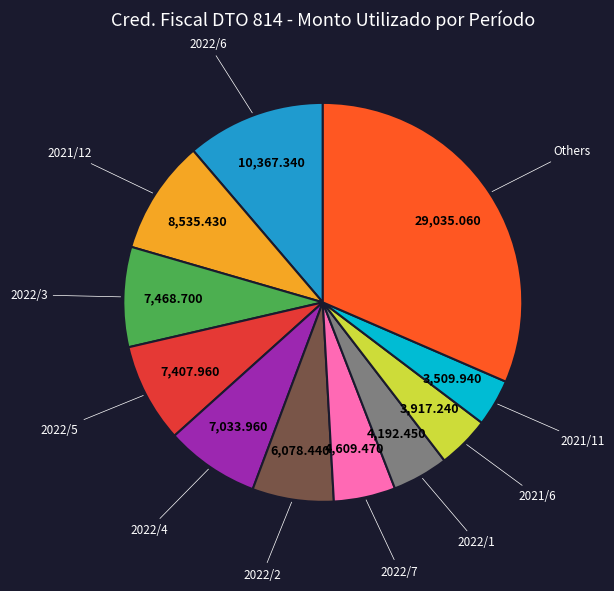

Do 2021/12 and 2022/1 together represent more than half of the pie?

No